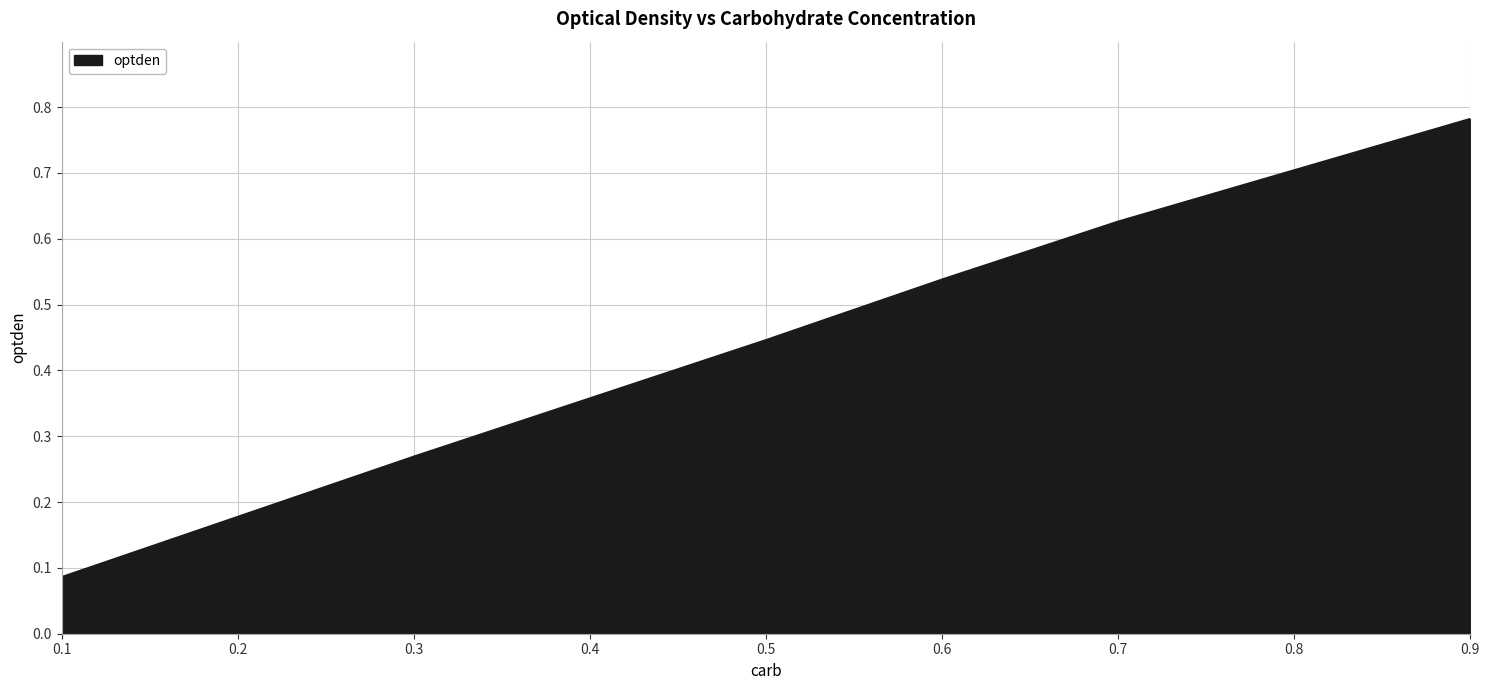

Count the values in the range 0 to 1.

6